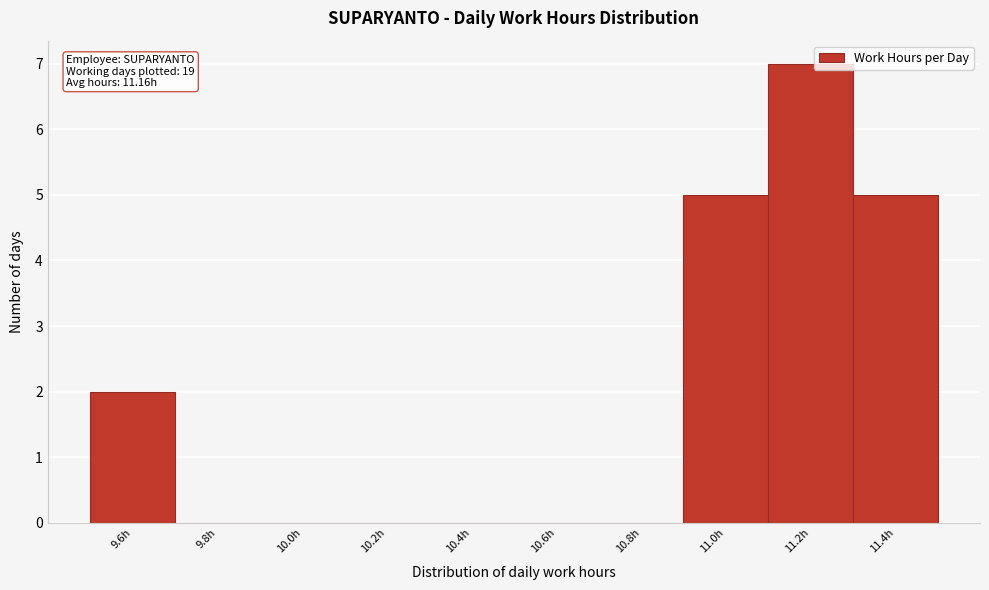

Reading right to left, list all the values displayed in this chart.

11.4h=5	11.2h=7	11.0h=5	10.8h=0	10.6h=0	10.4h=0	10.2h=0	10.0h=0	9.8h=0	9.6h=2